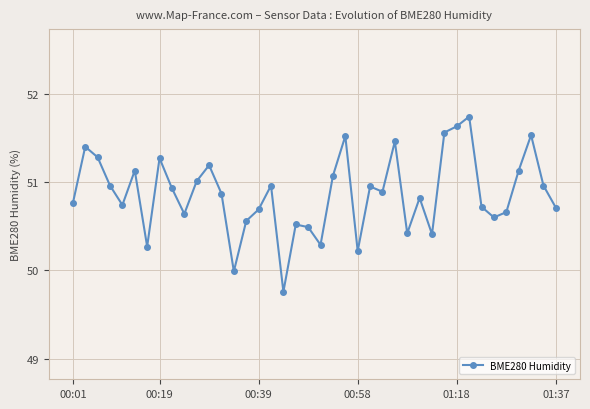

What is the average value?

50.9